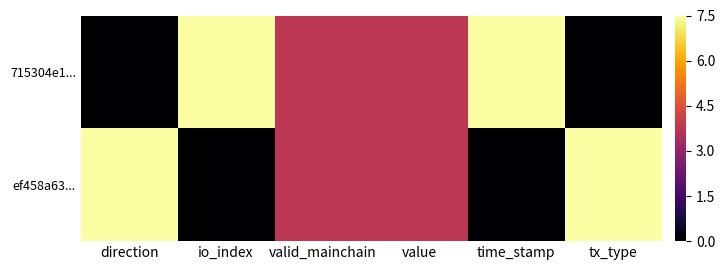

Reading left to right, extract all data points from this chart.

715304e1...: direction=0.0	io_index=7.5	valid_mainchain=3.8	value=3.8	time_stamp=7.5	tx_type=0.0
ef458a63...: direction=7.5	io_index=0.0	valid_mainchain=3.8	value=3.8	time_stamp=0.0	tx_type=7.5